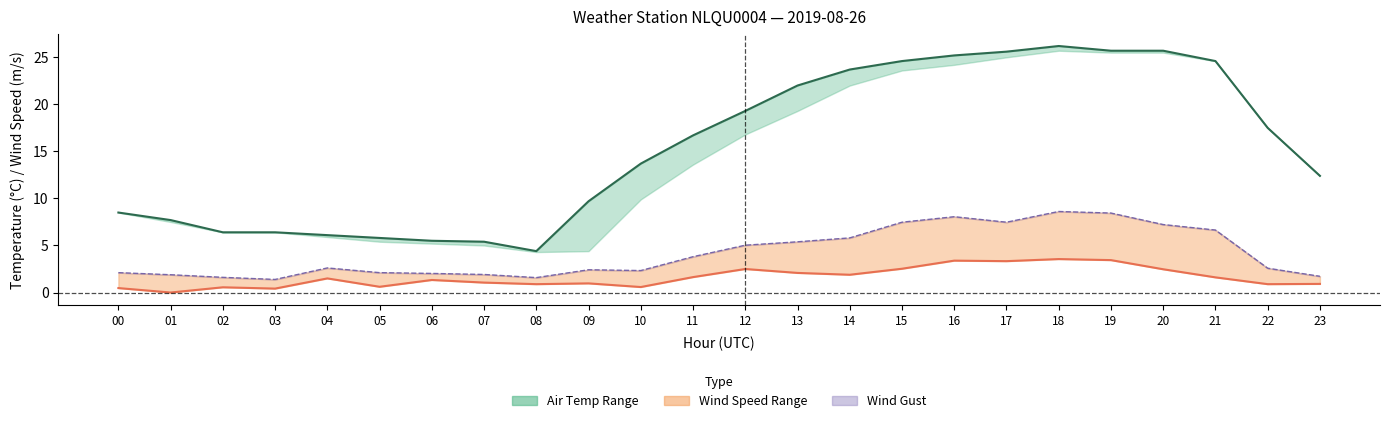

What is the difference between the maximum and minimum values in the Wind Speed (m/s) series?

3.6